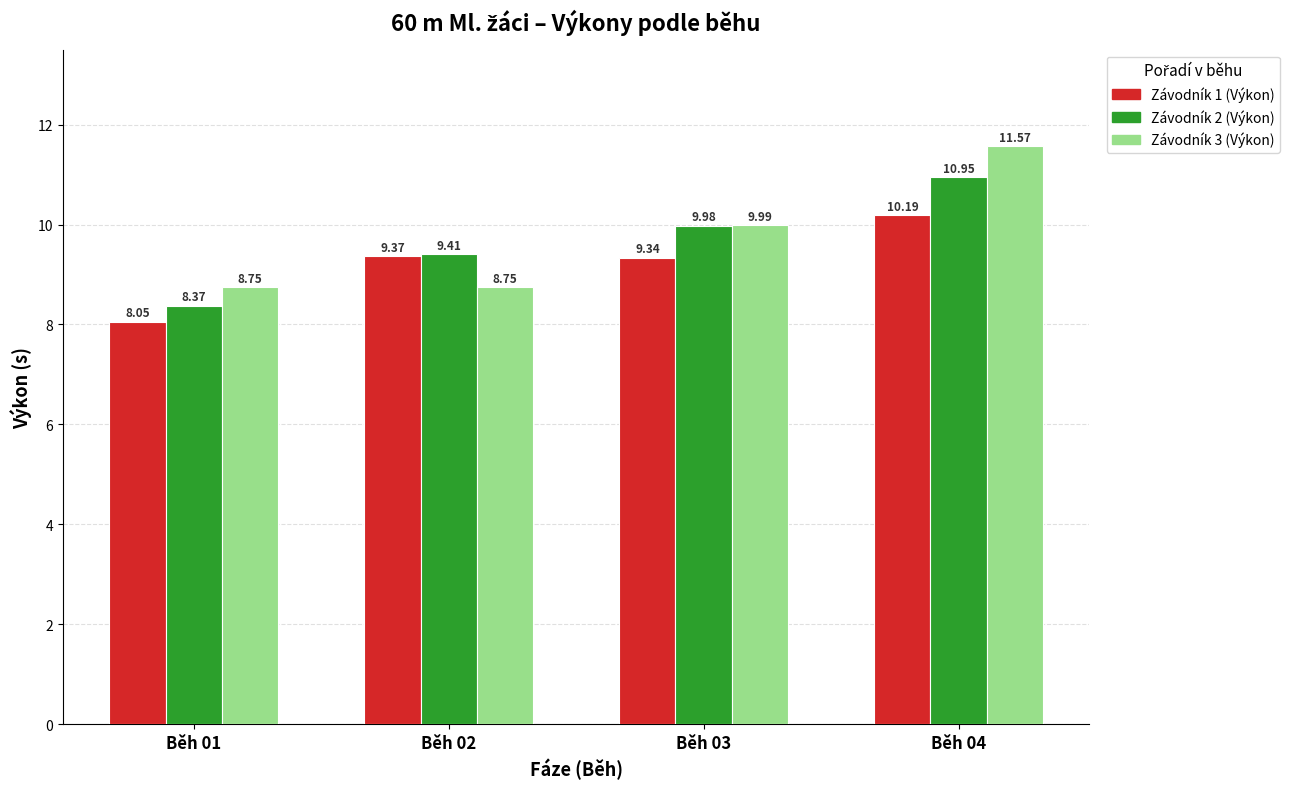

At how many categories does at least one series exceed 8?

4